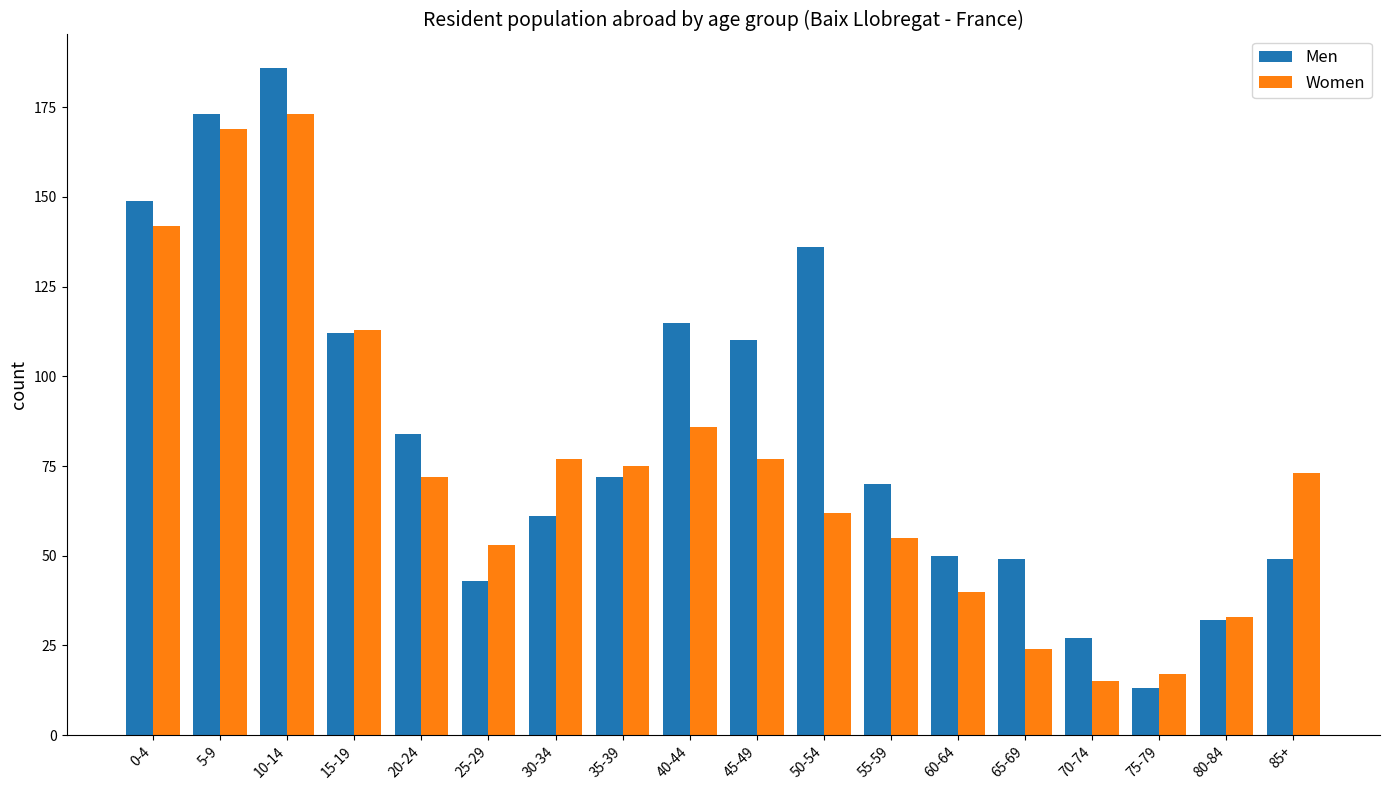

The Women series shows 241 at 0-4. True or false?

False